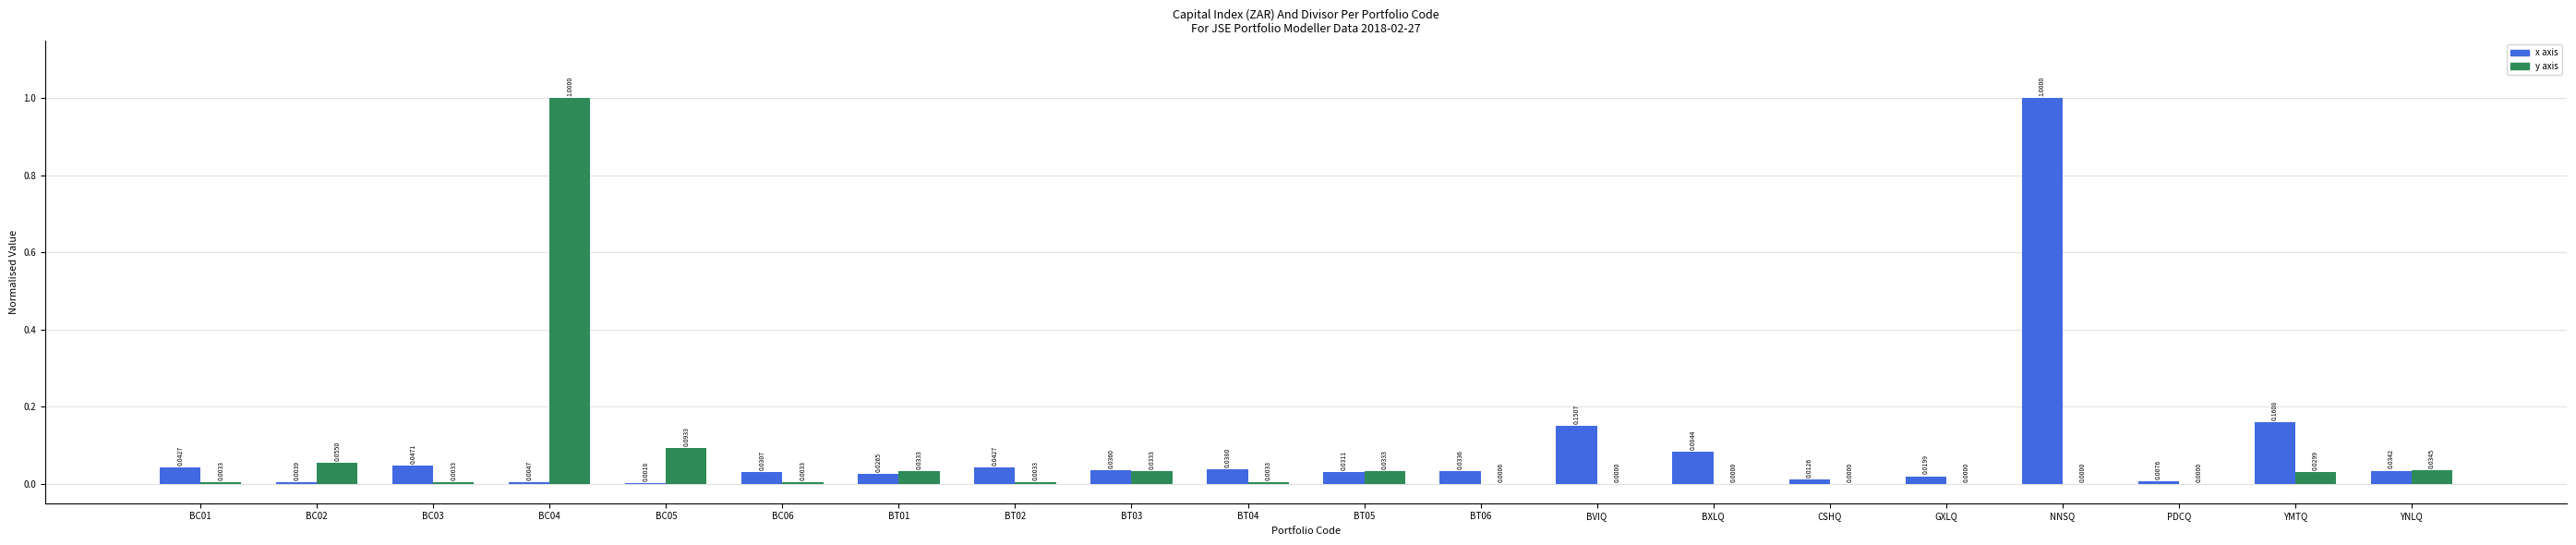

Is it true that x axis equals 0.0 at YNLQ?

True